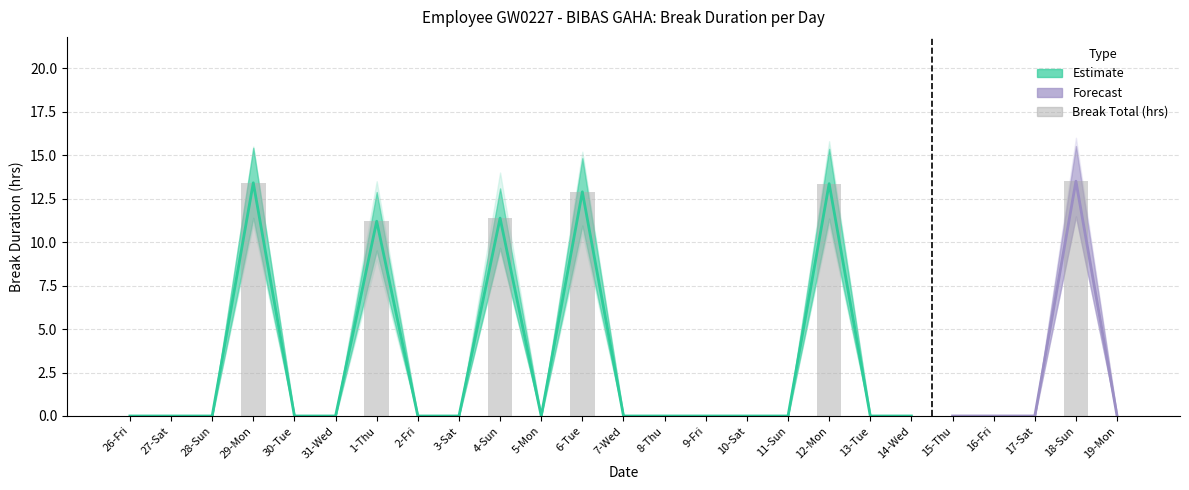

What is the average value?

3.0